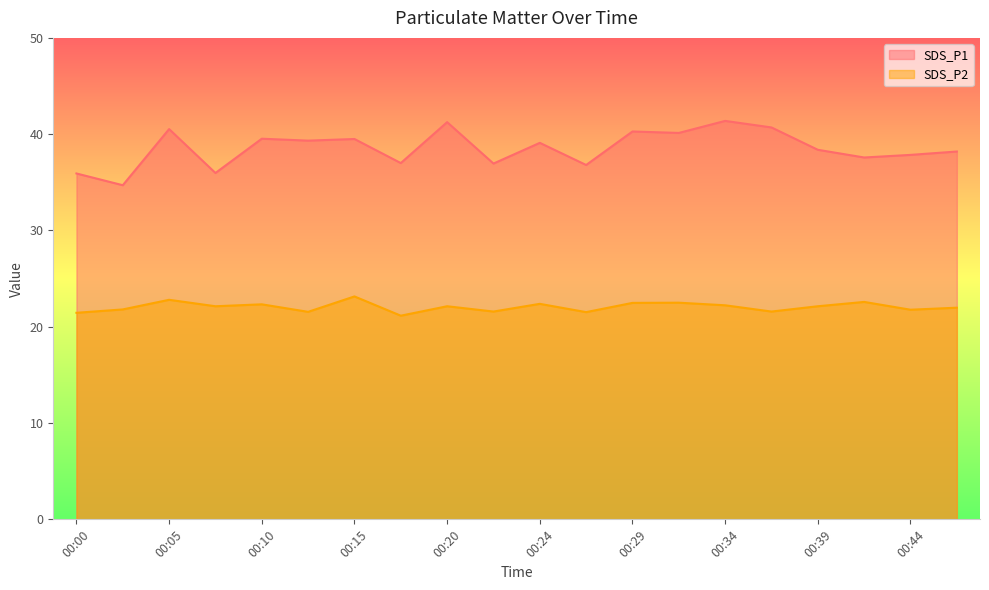

At which category does the chart reach its minimum across all series?

00:17